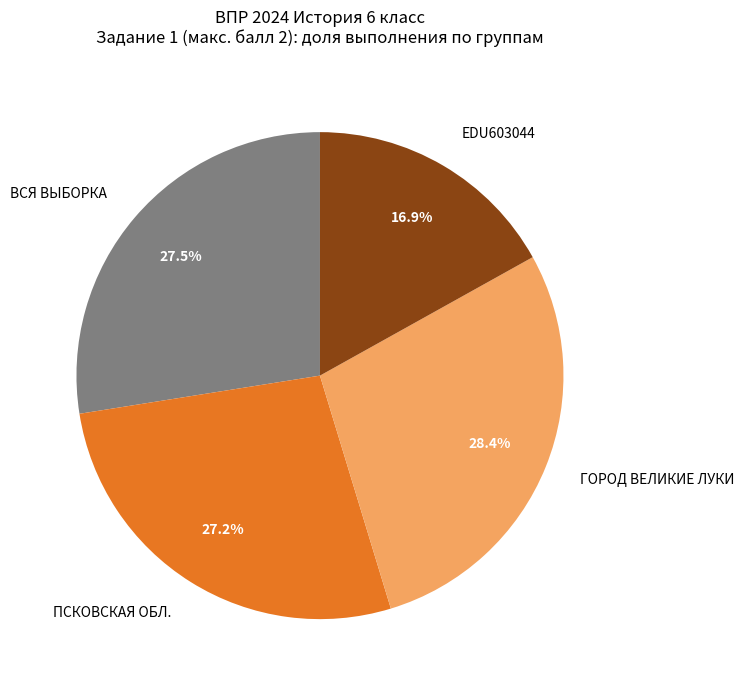

To the nearest percent, what is the average slice percentage?

25%